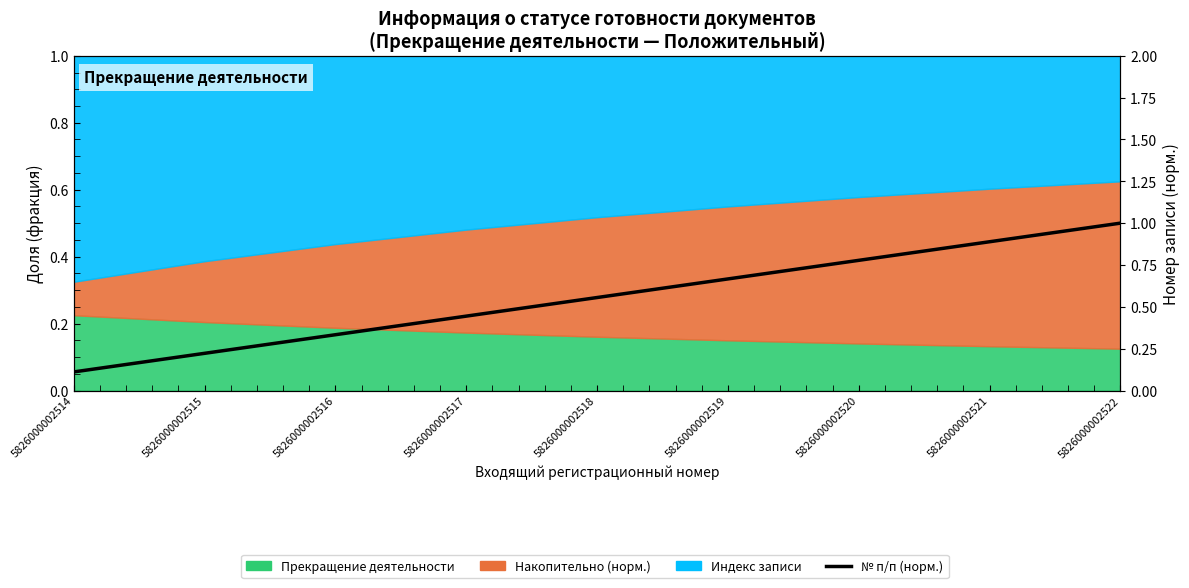

Which label corresponds to the smallest value in the chart?

5826000002514